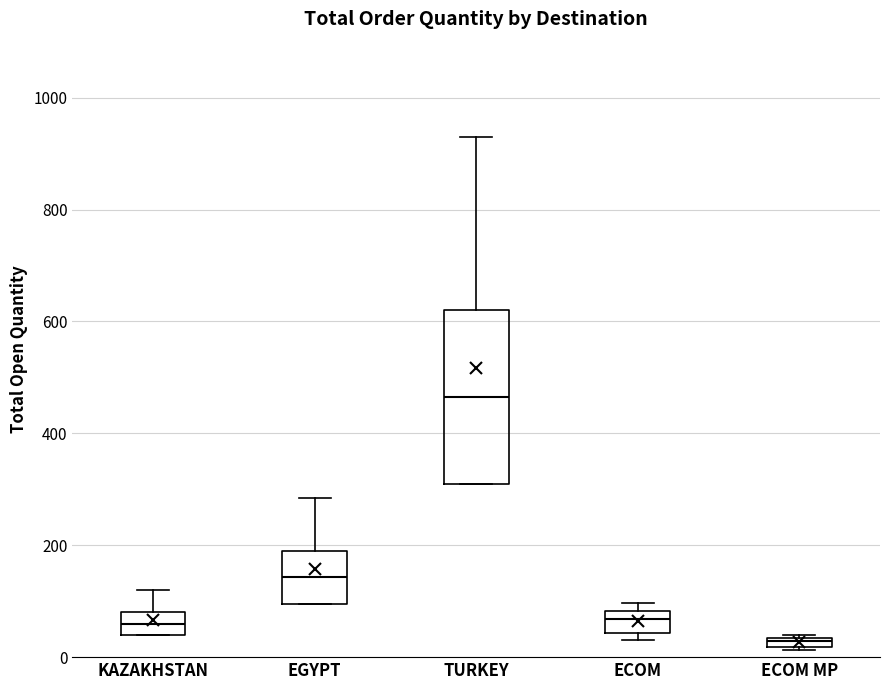

Comparing the boxes themselves (not the whiskers), which one is the tallest?

TURKEY